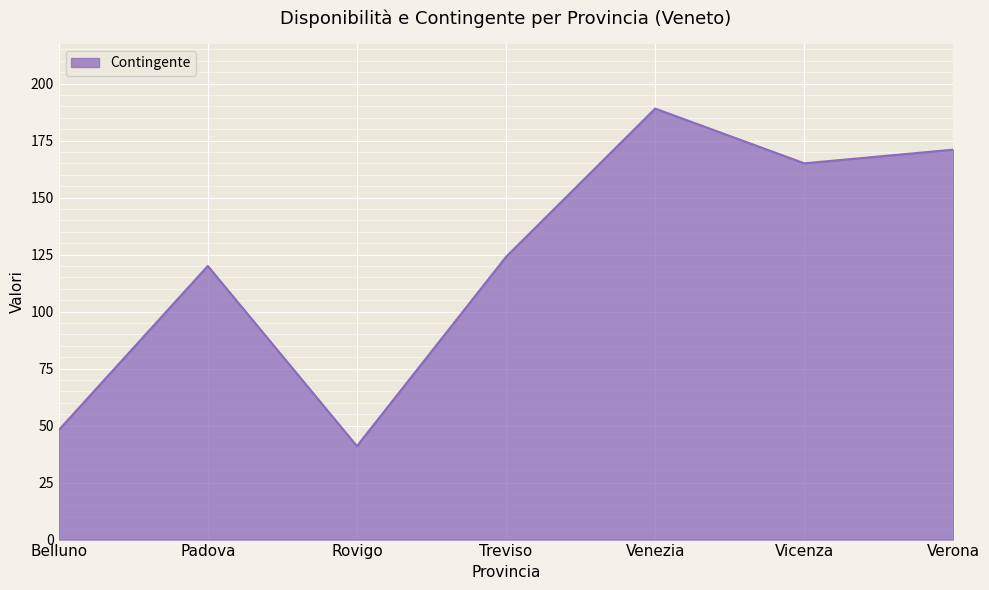

What is the change in value from Padova to Venezia?

+69